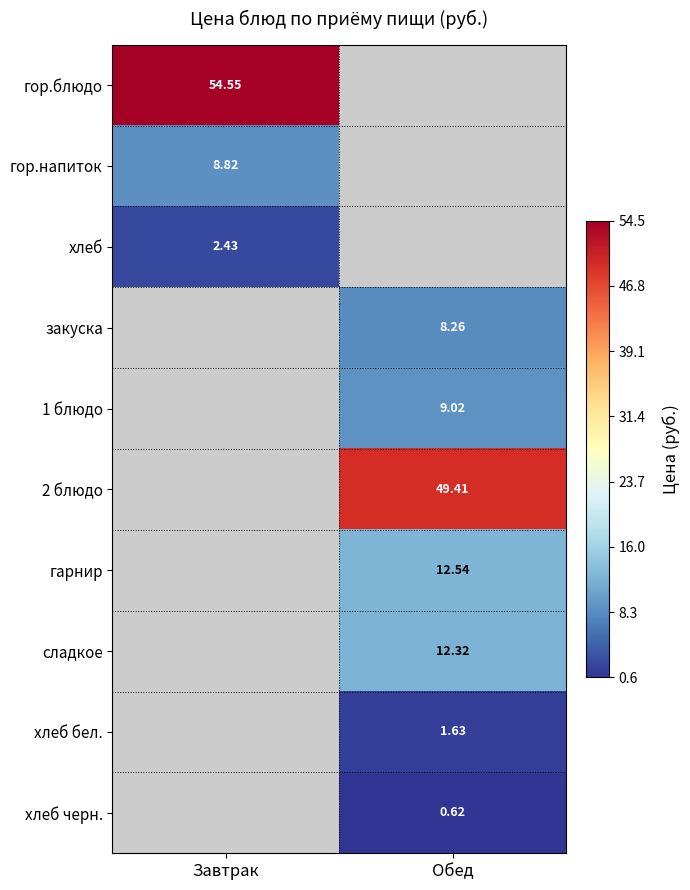

What is the spread (max minus min) of values at Завтрак?

52.1